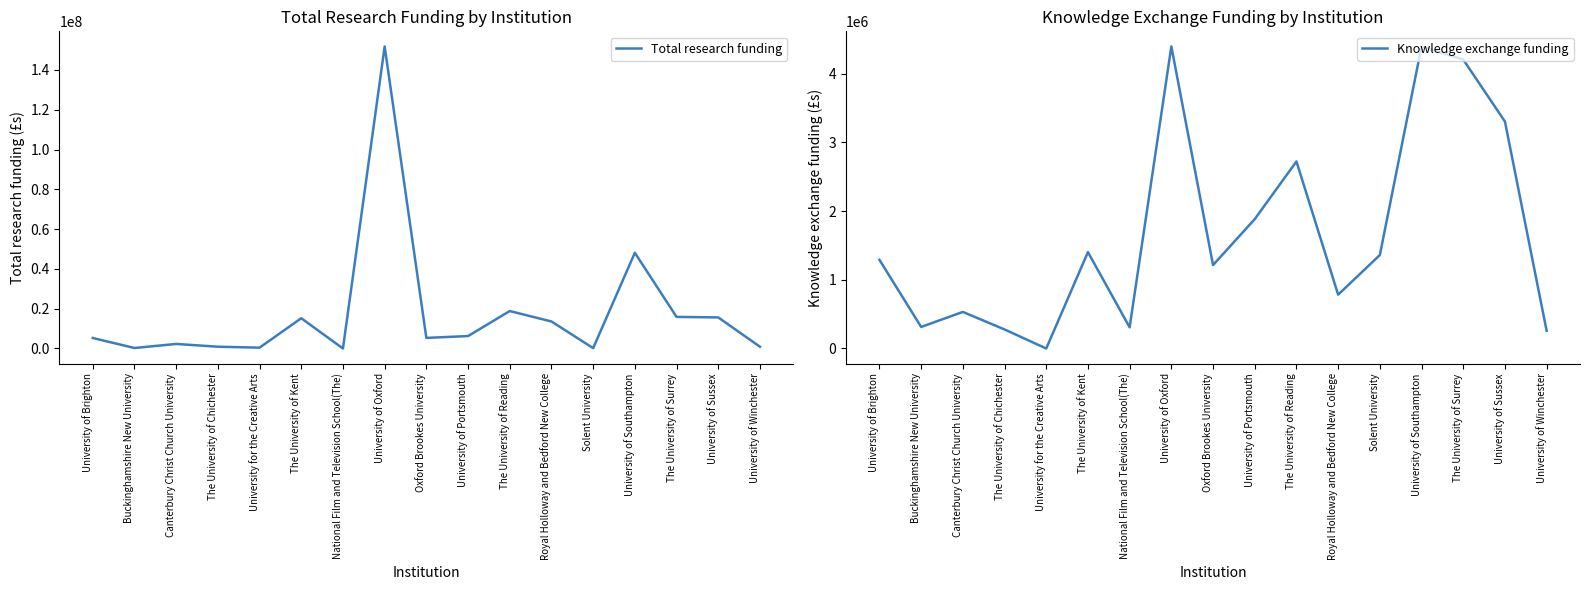

At which category is the sum across all series the highest?

University of Oxford